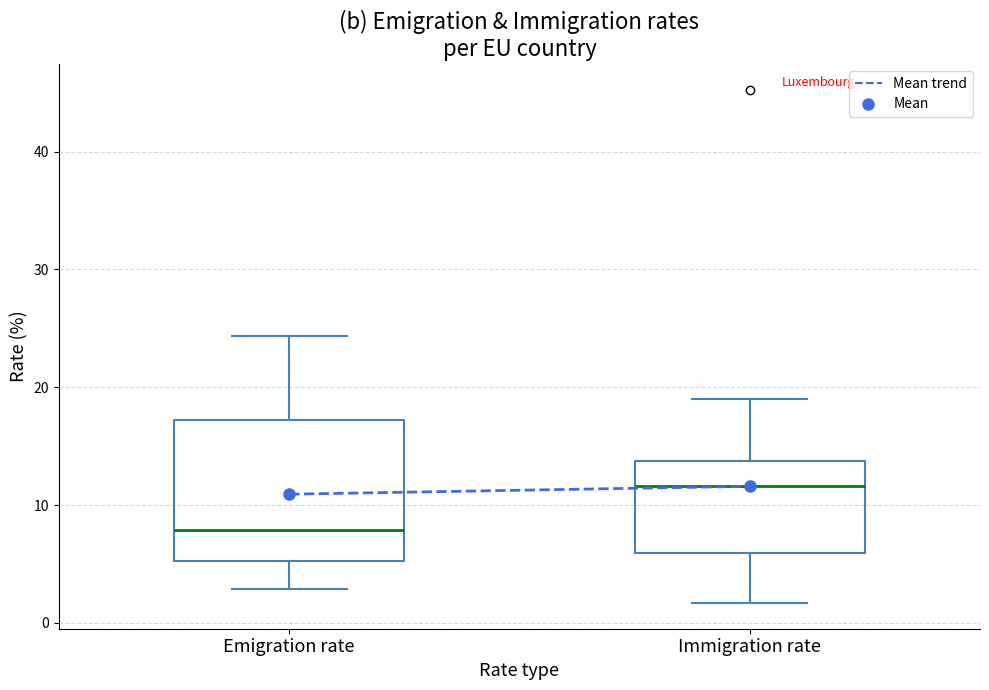

Which box is the tallest, from its lower edge to its upper edge?

Emigration rate